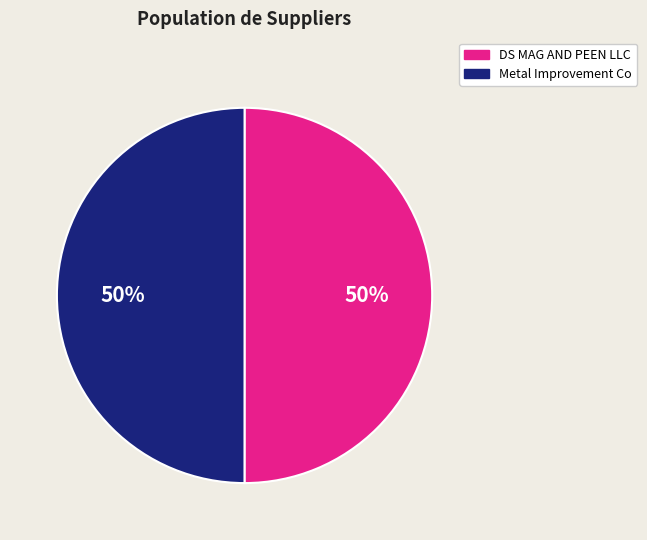

How many segments does this pie chart have?

2